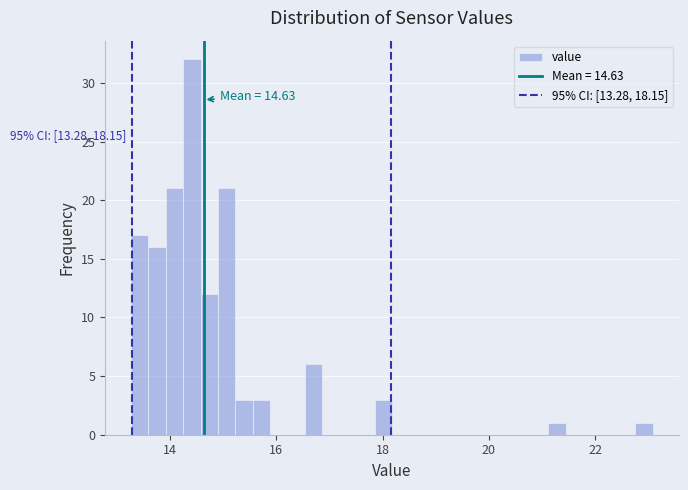

Around what value on the x-axis is the tallest bar? Give the approximate position of its centre, as read against the axis.

14.4